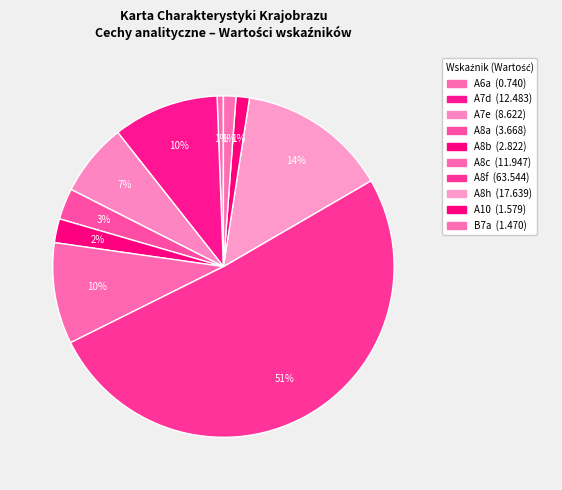

How many slices are in this pie chart?

10